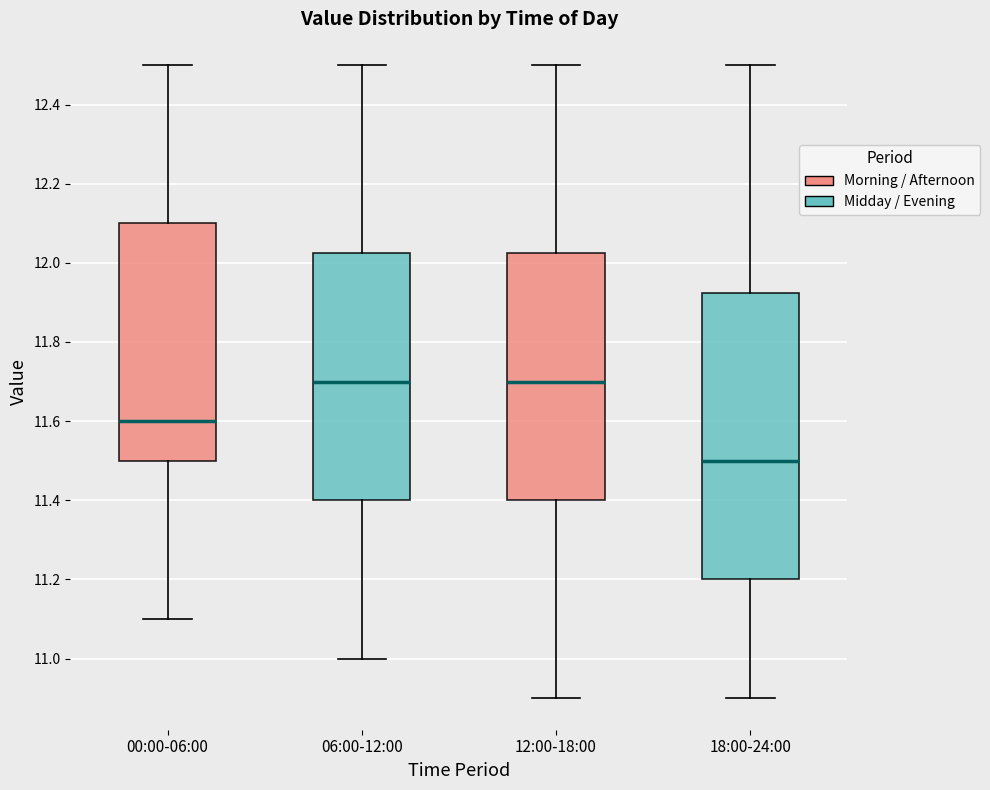

Reading left to right, read every box against the y-axis: the position of its median line, the range the box covers, and the ends of its whiskers. The values are not printed on the chart, so give them approximately, as read against the axis.

00:00-06:00: median 11.60, box 11.50 to 12.10, whiskers 11.10 to 12.50
06:00-12:00: median 11.70, box 11.40 to 12.02, whiskers 11.00 to 12.50
12:00-18:00: median 11.70, box 11.40 to 12.02, whiskers 10.90 to 12.50
18:00-24:00: median 11.50, box 11.20 to 11.92, whiskers 10.90 to 12.50